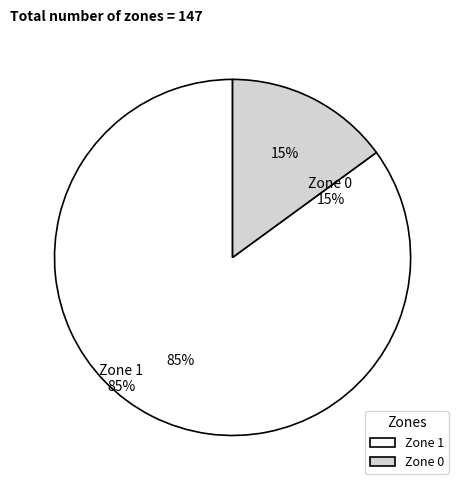

Does Zone 0 represent more than half of the total?

No